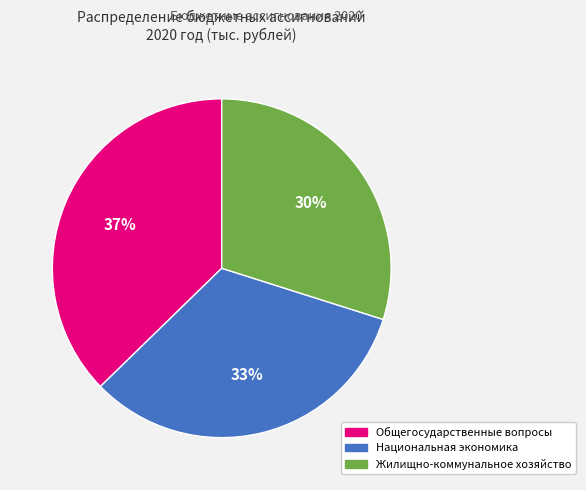

Count the number of slices in the pie.

3